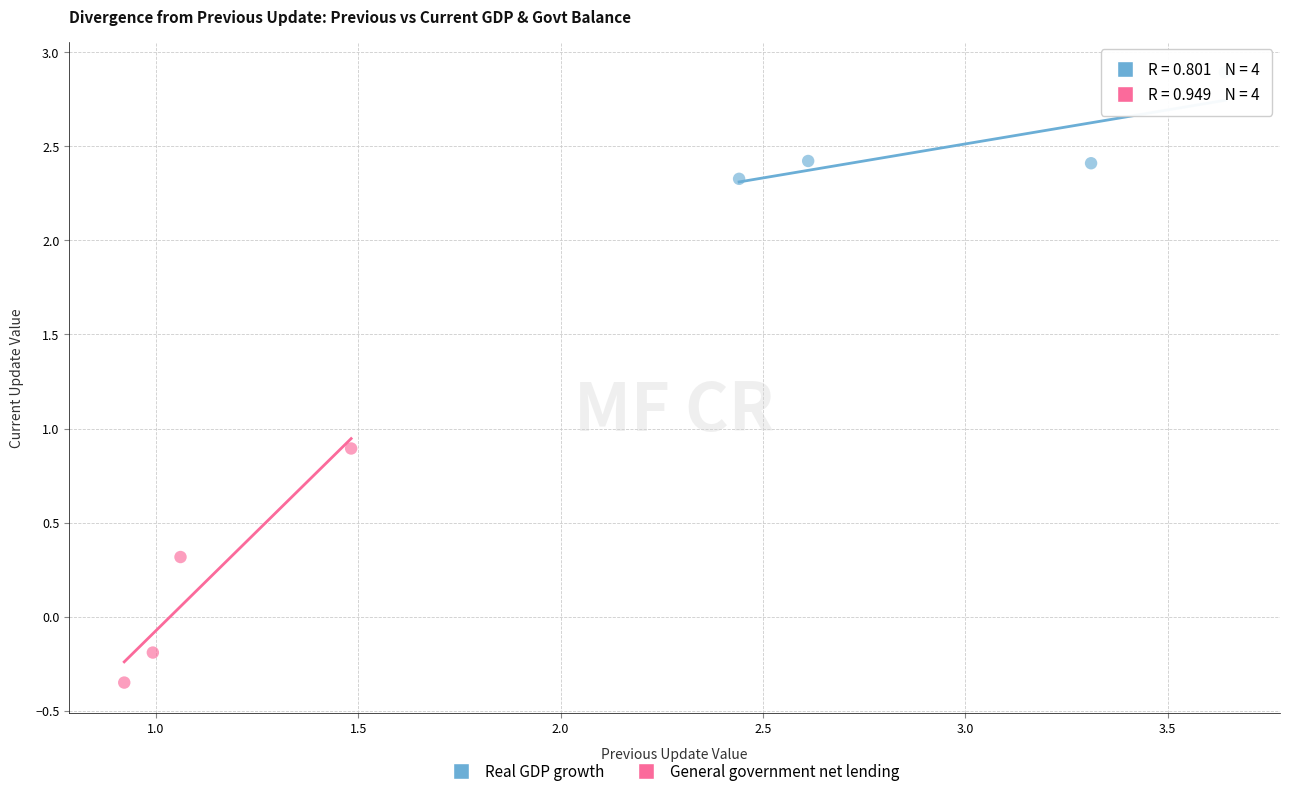

What are all the series names shown in the legend?

Real GDP growth, General government net lending